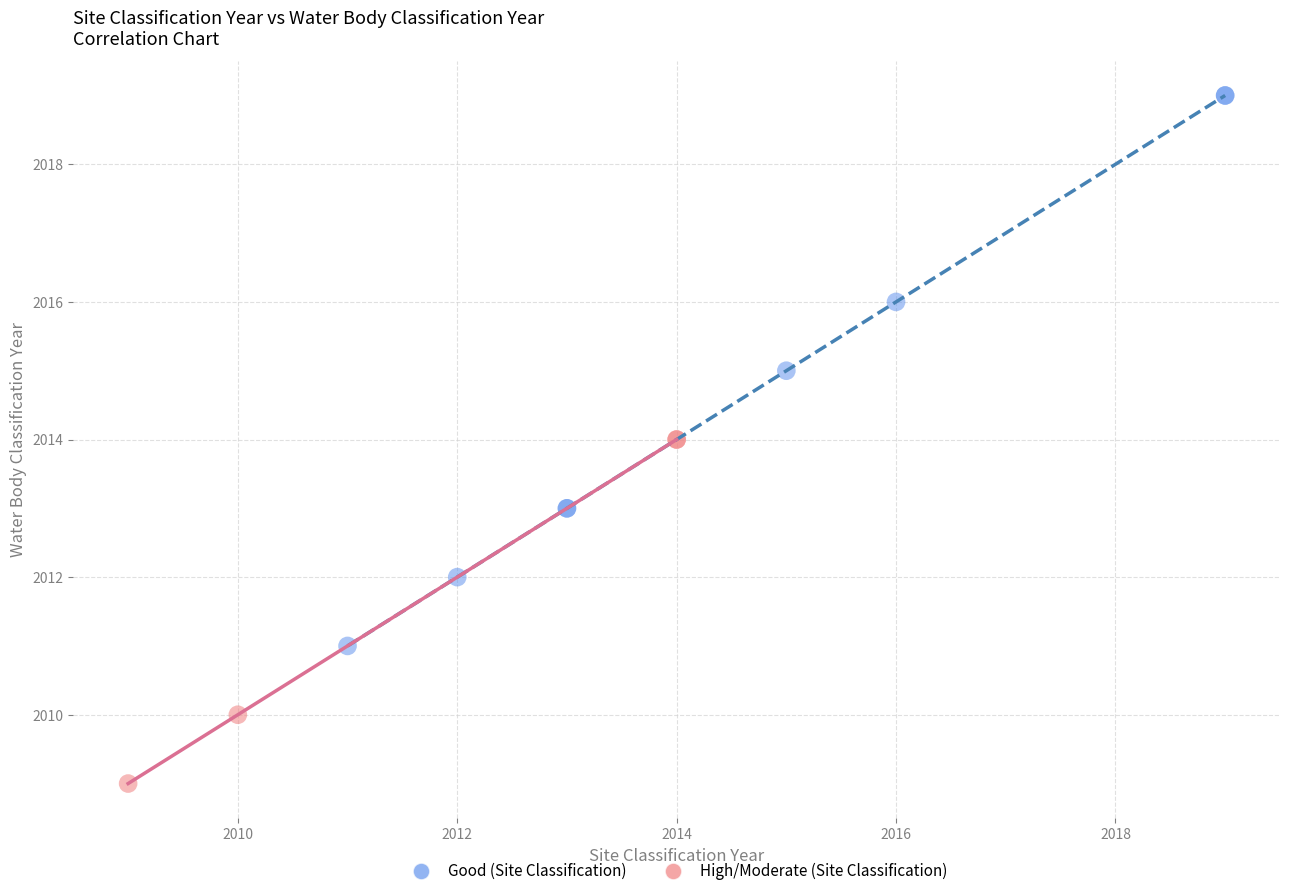

What are all the series names shown in the legend?

Good (Site Classification), High/Moderate (Site Classification)